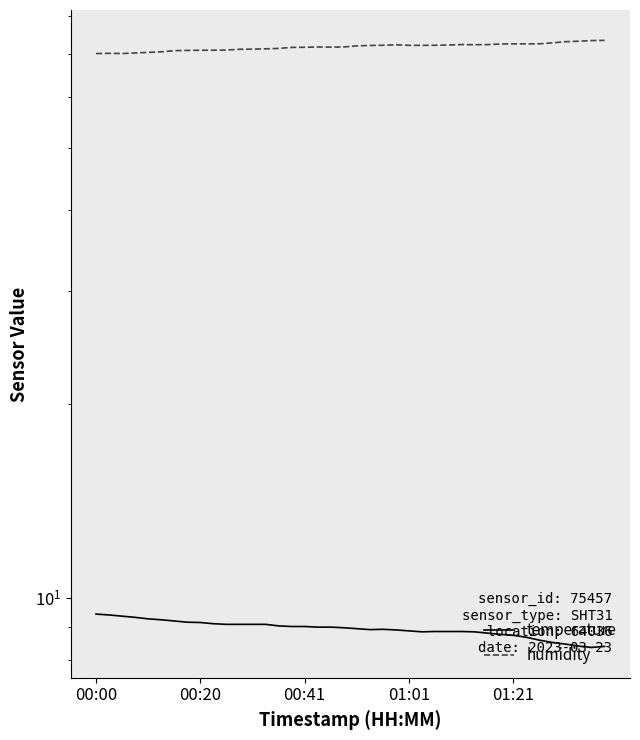

The humidity series shows 49.7 at 22. True or false?

False